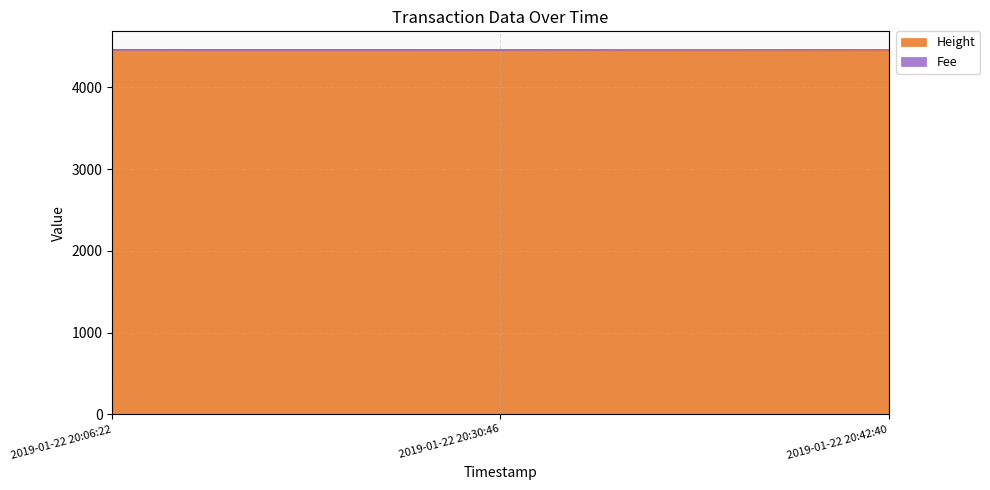

Rank the categories by value from highest to lowest.

2019-01-22 20:06:22, 2019-01-22 20:30:46, 2019-01-22 20:42:40